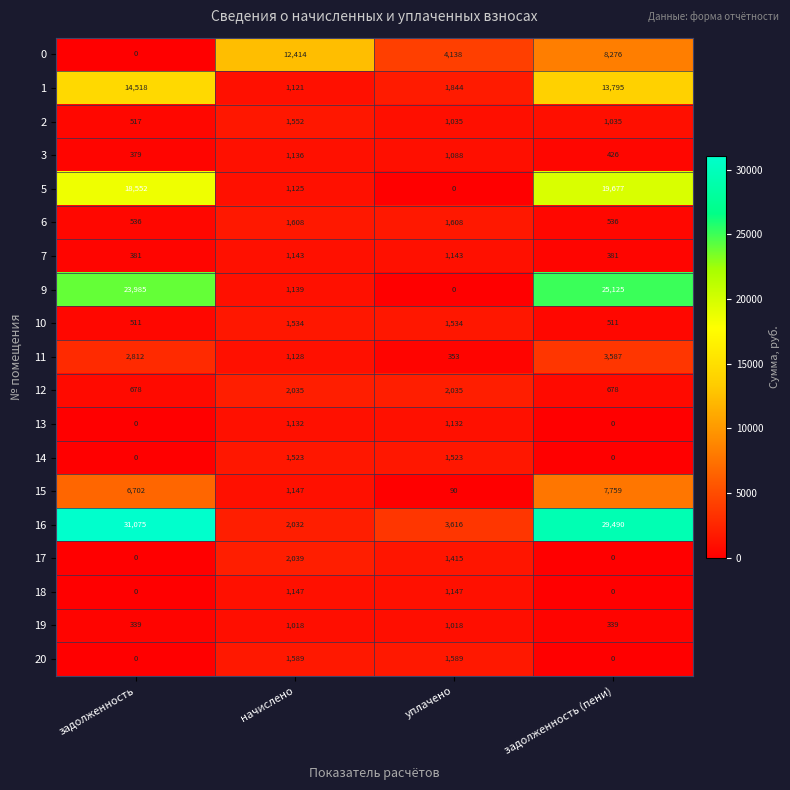

What is the total value across all series at задолженность (пени)?

111615